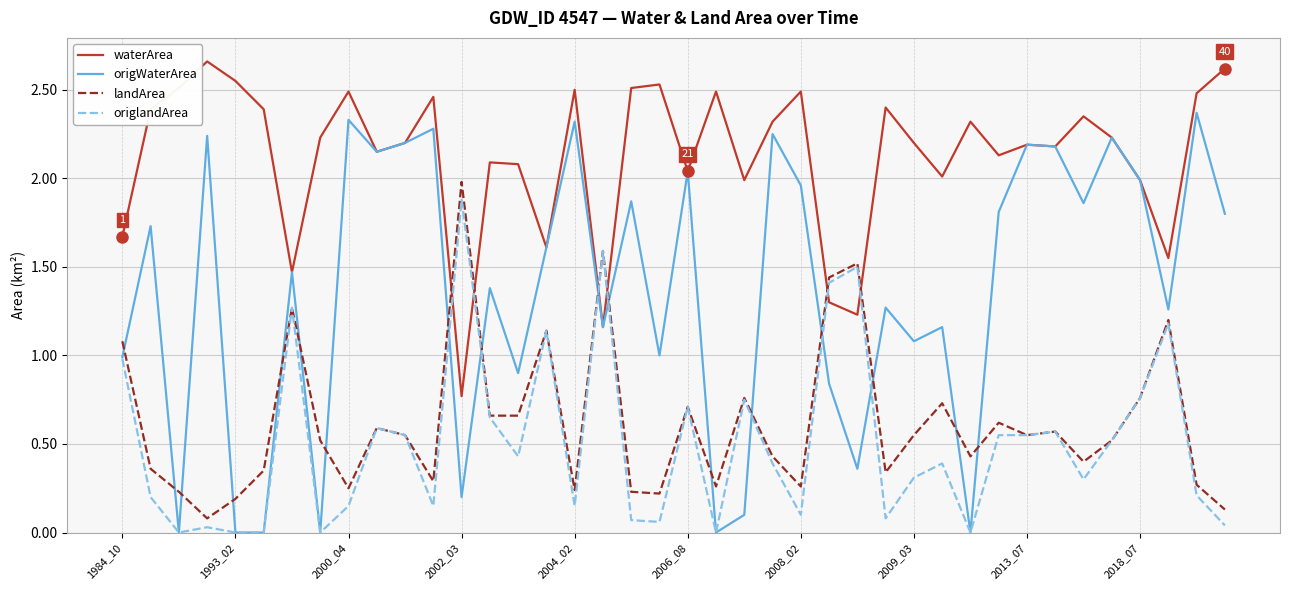

Which series has the largest total across all categories?

waterArea